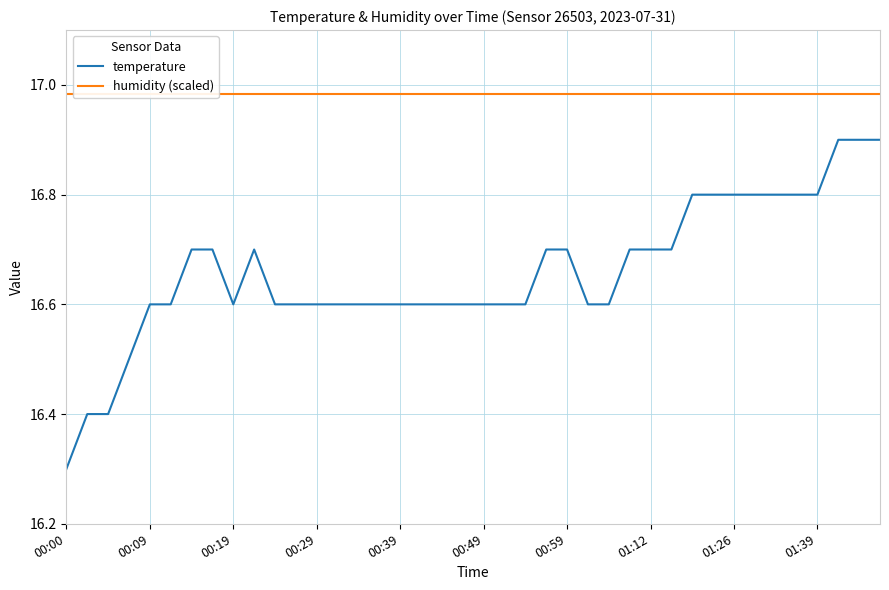

What are all the series names shown in the legend?

temperature, humidity (scaled)